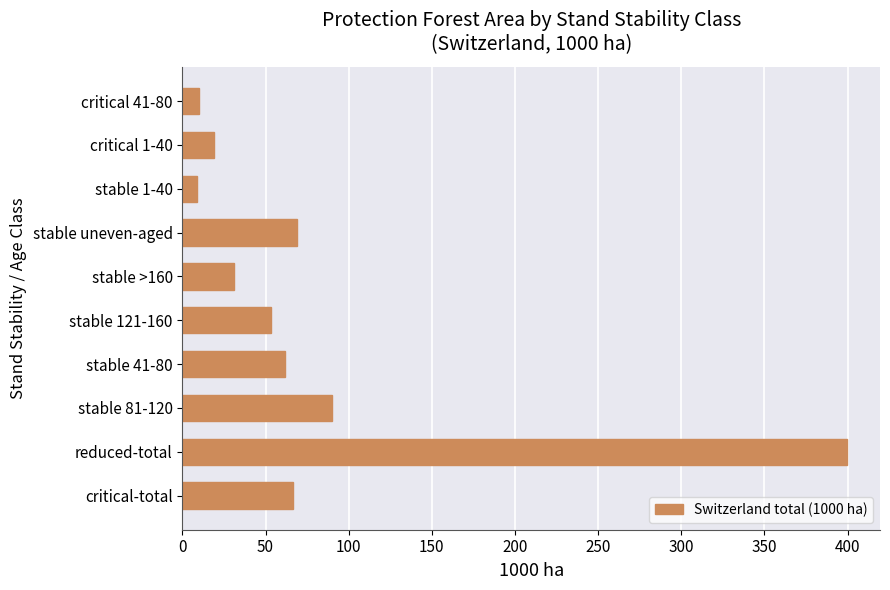

What is the sum of all values?

808.8